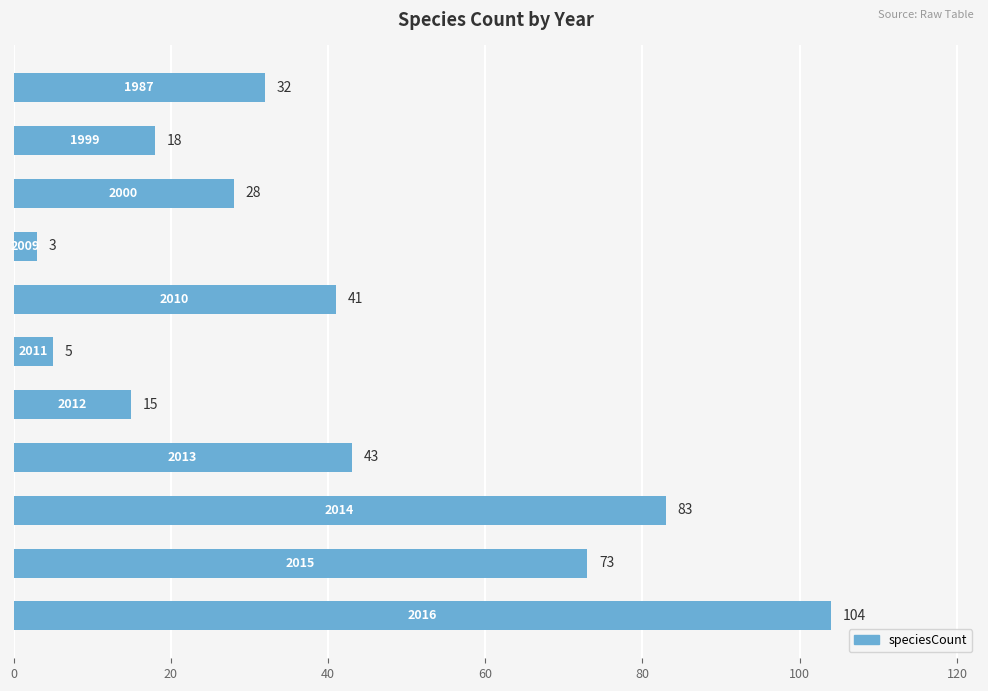

What is the sum of all values?

445